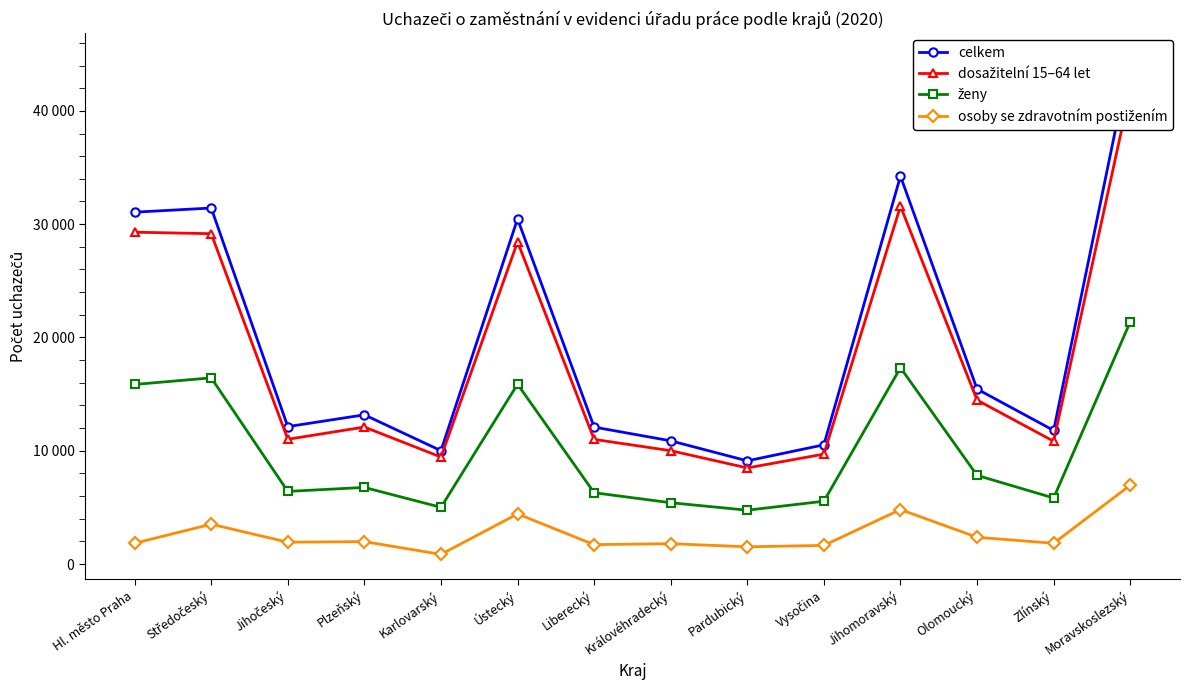

Count the number of data series in this chart.

4